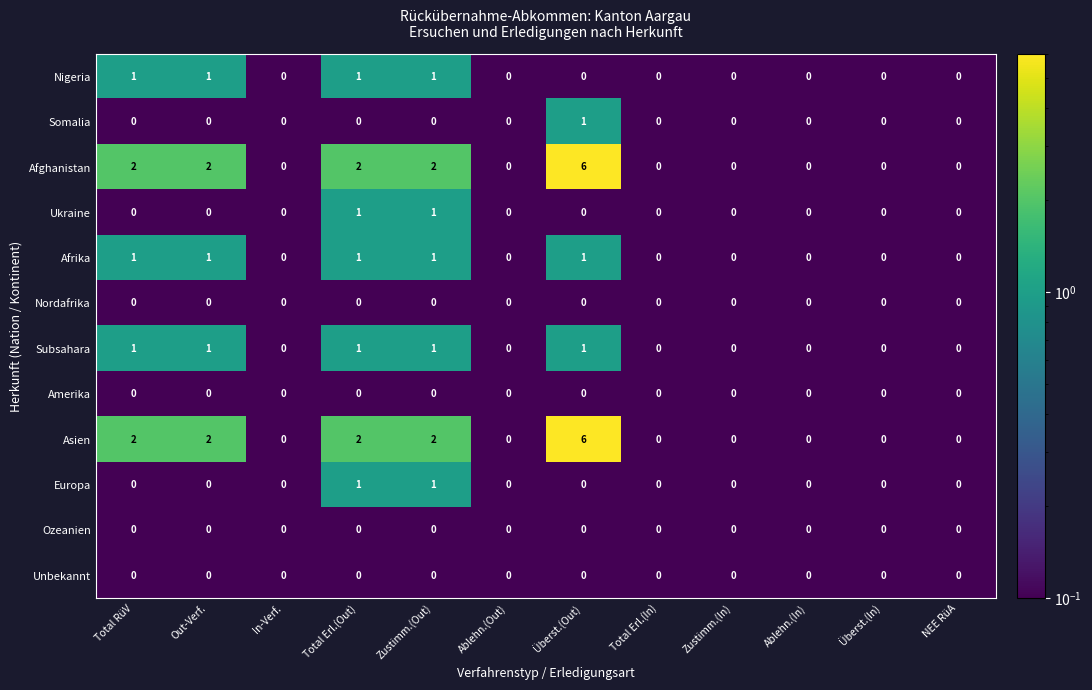

What is the total value across all series at Total Erl.(Out)?

9